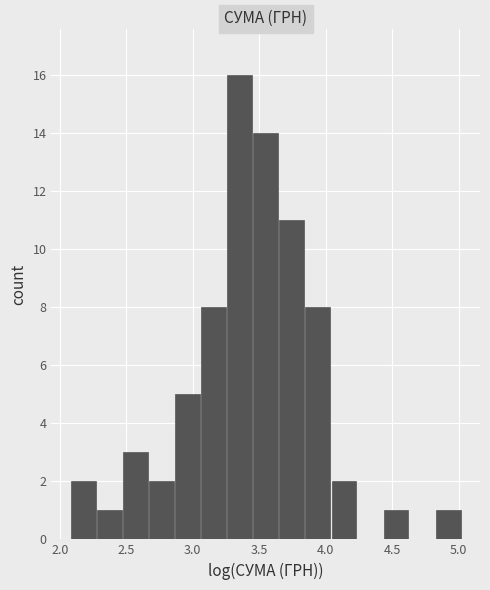

Around what value on the x-axis is the tallest bar? Give the approximate position of its centre, as read against the axis.

3.35